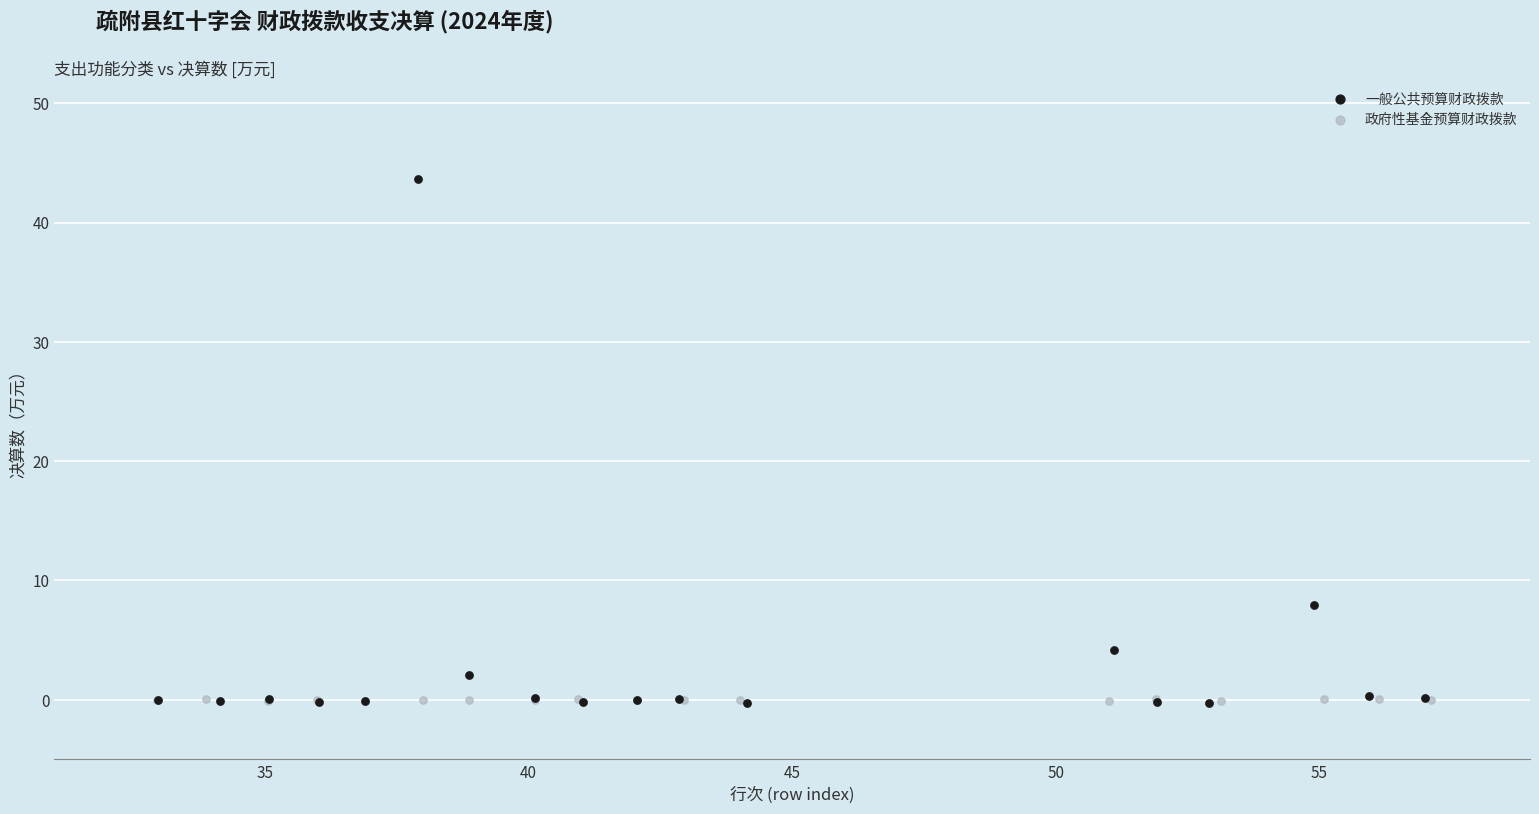

Which series has the largest Y range (max minus min)?

一般公共预算财政拨款